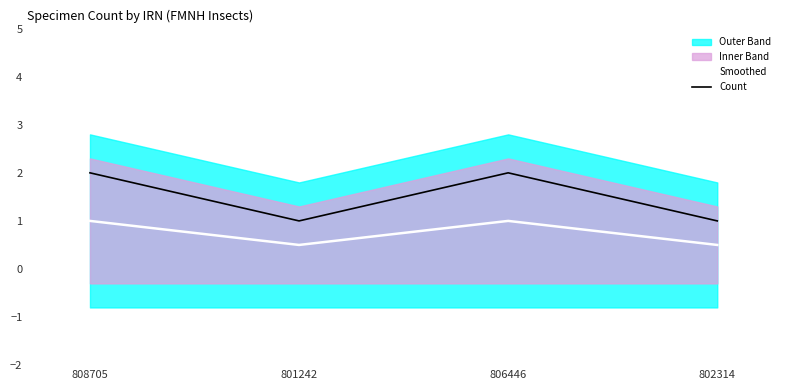

What is the label of the 2nd point from the right?

806446